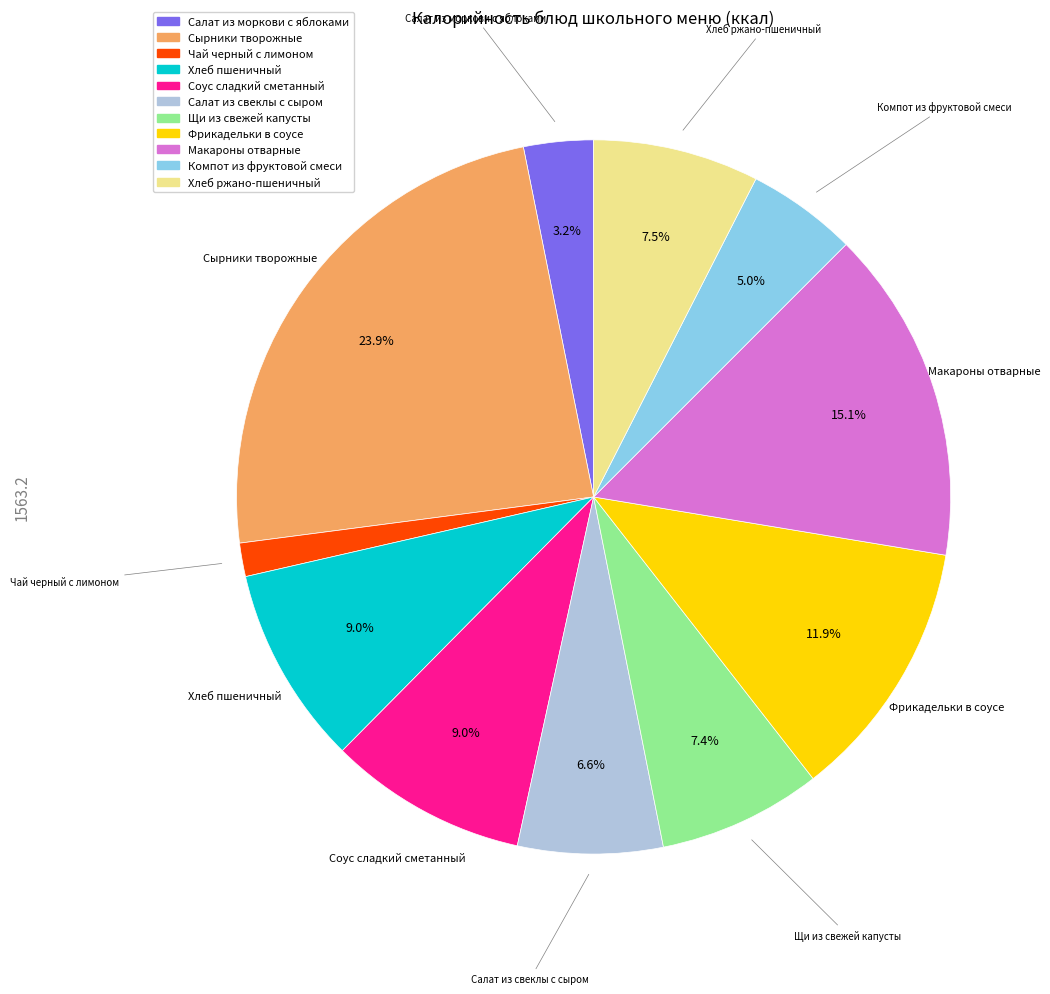

What is the smallest slice in the pie chart?

Чай черный с лимоном